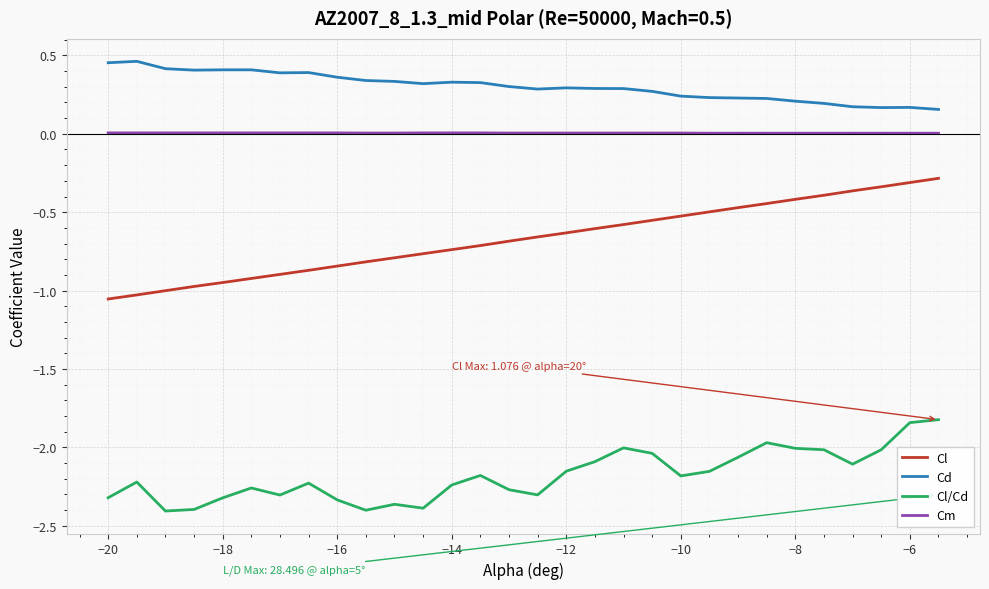

At how many categories does at least one series exceed 0?

30